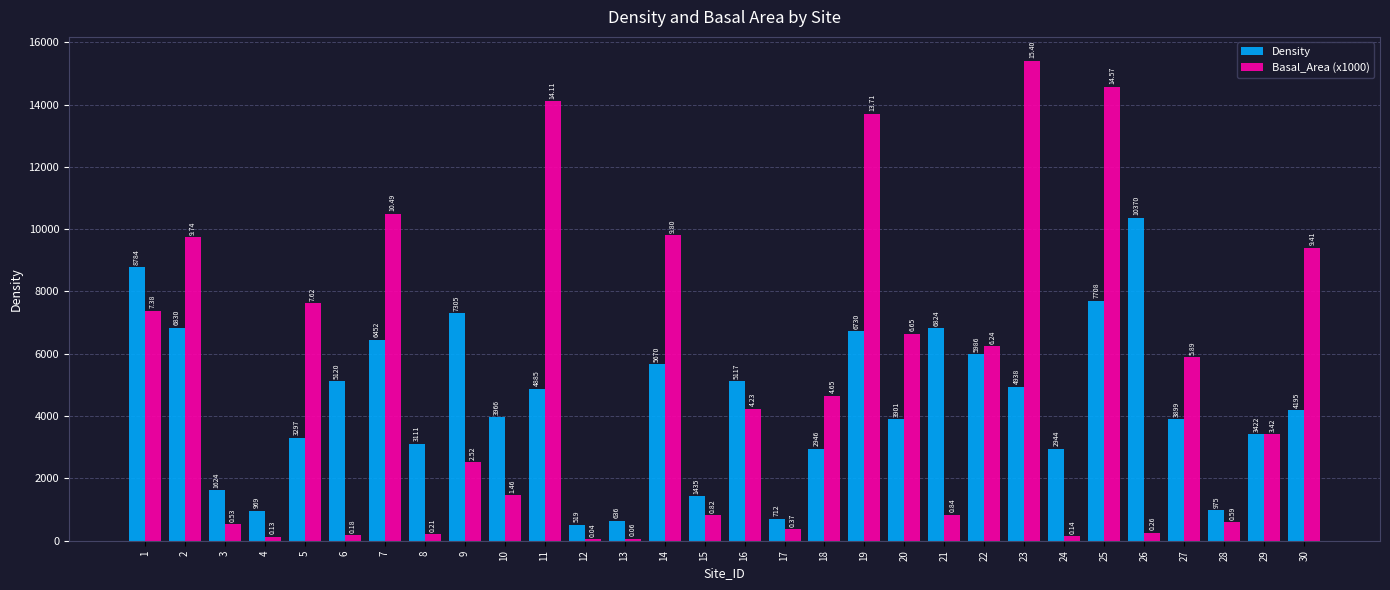

How many distinct data groups are displayed?

2